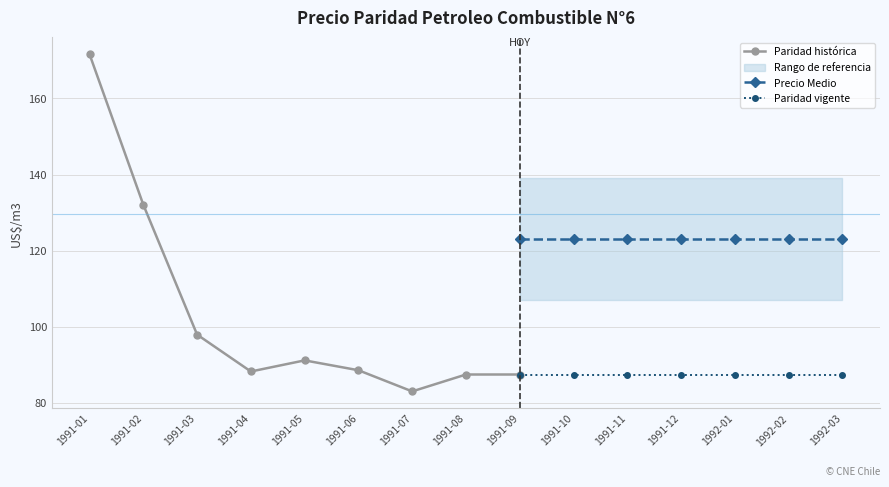

Is it true that Paridad vigente equals 20.2 at 1991-09?

False